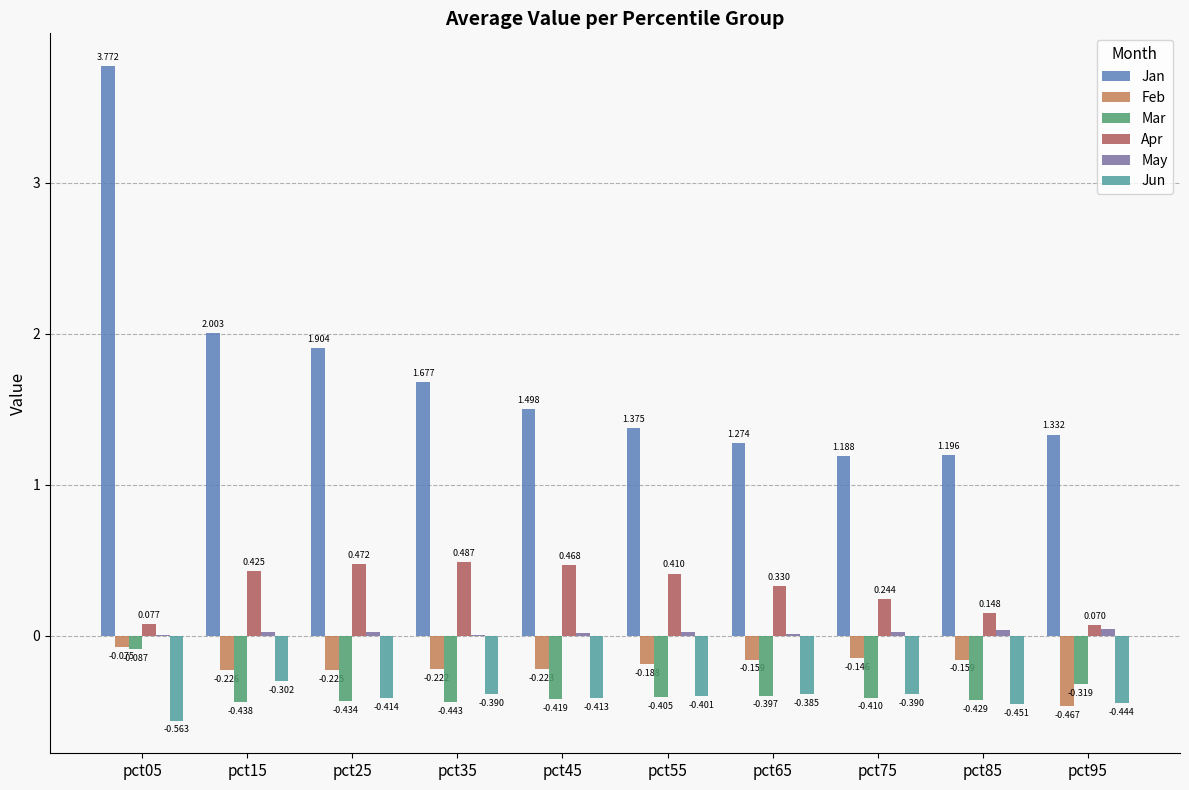

Which series has the largest total across all categories?

Jan